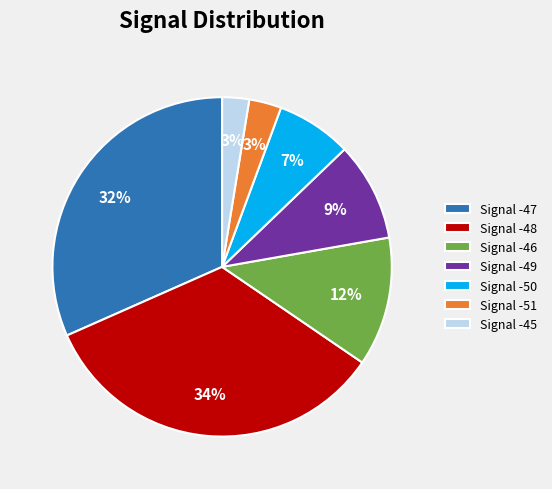

To the nearest percent, what percentage of the pie is Signal -51?

3%